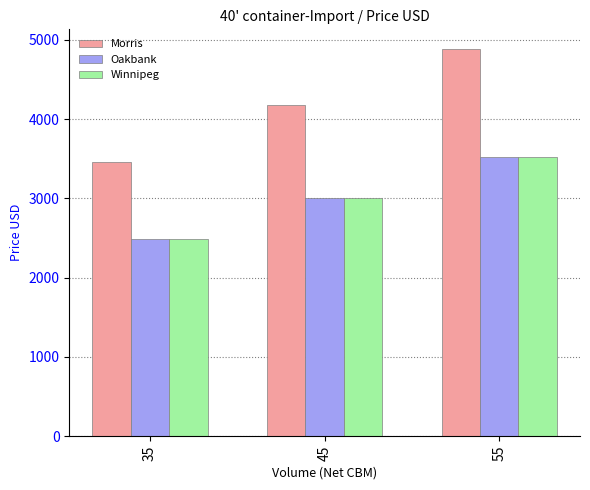

The Winnipeg series shows 1452 at 35. True or false?

False